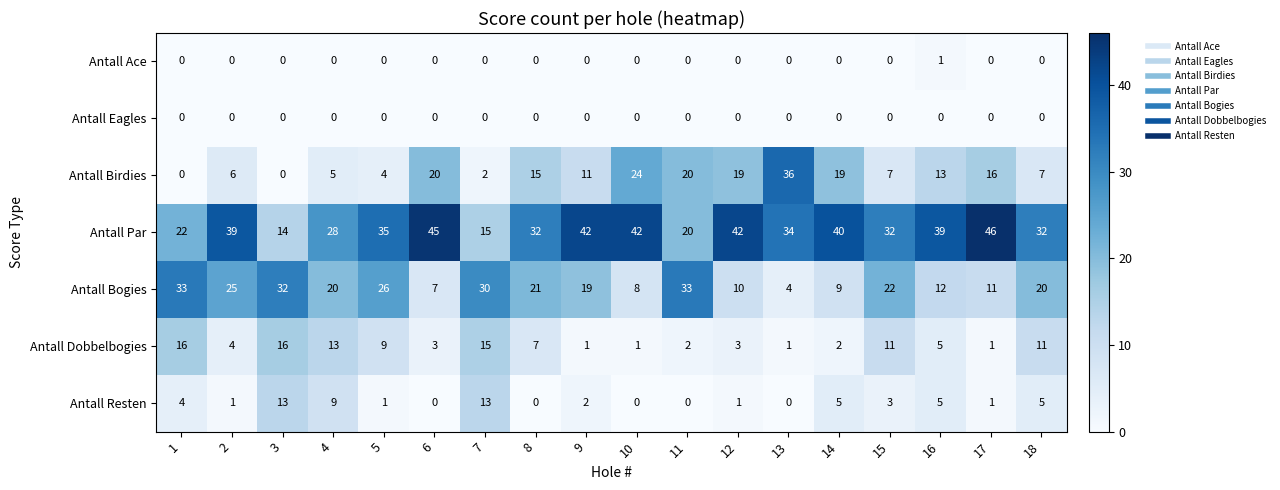

What is the sum of all Antall Resten values?

63